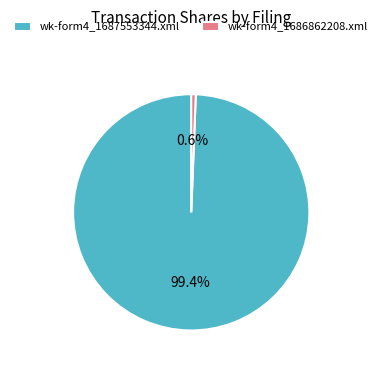

Which category has the smallest portion of the pie?

wk-form4_1686862208.xml